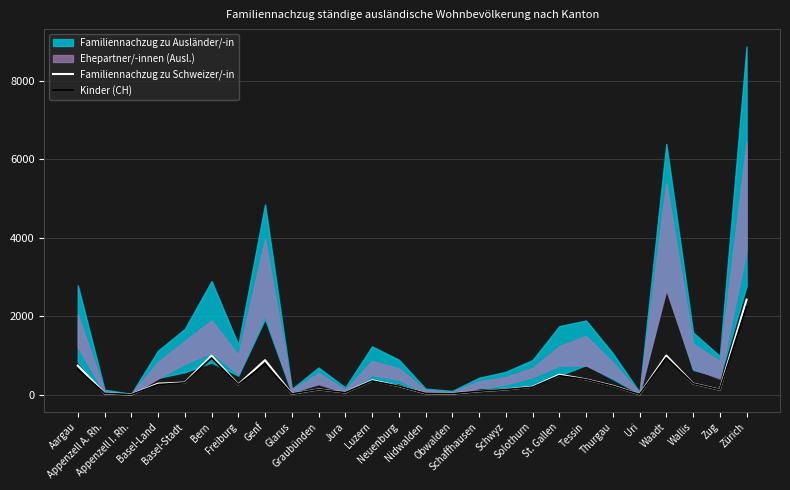

Read the Kinder (CH) value at Thurgau.

219